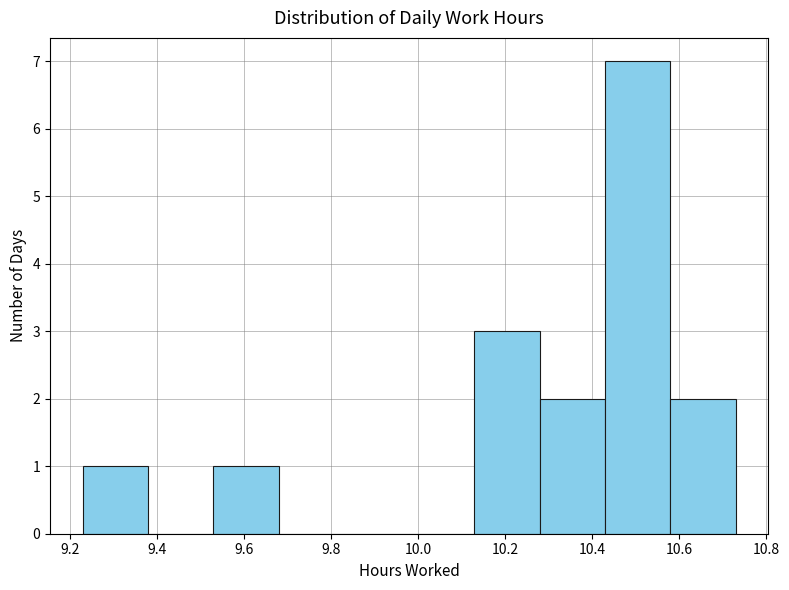

Which range on the x-axis has the tallest bar?

10.43 to 10.58